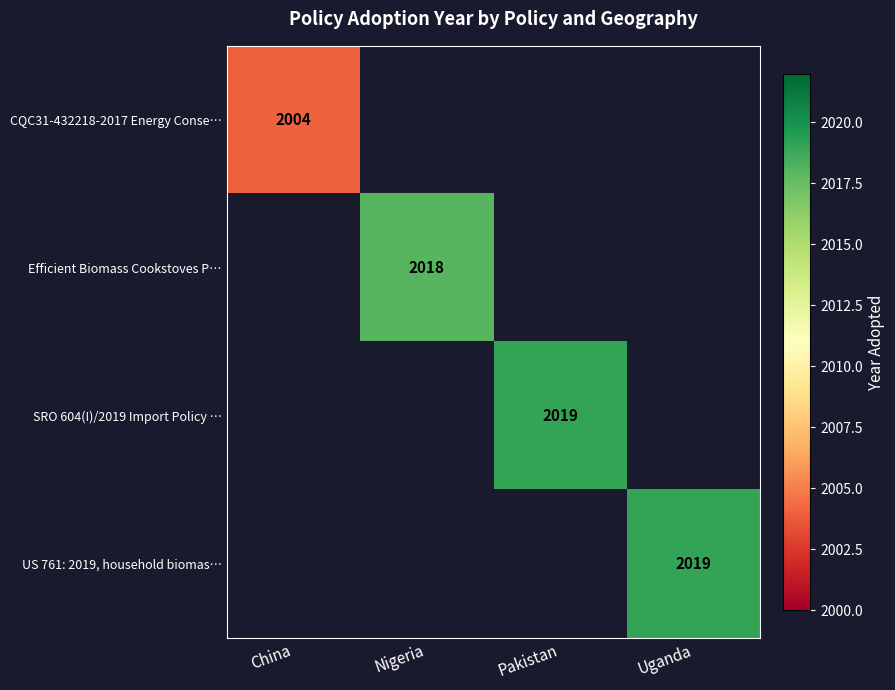

At which label does CQC31-432218-2017 Energy Conse… reach its minimum?

China